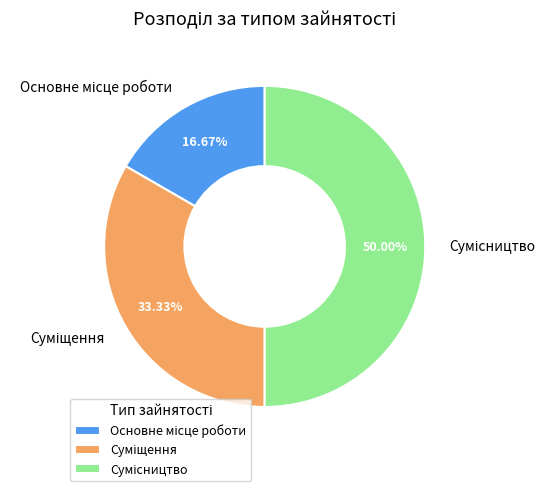

Does any single category account for the majority?

No